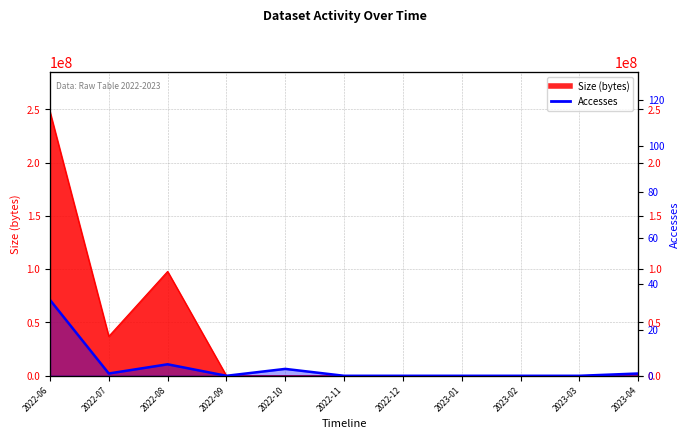

Is it true that the value at 2023-04 is 1?

True